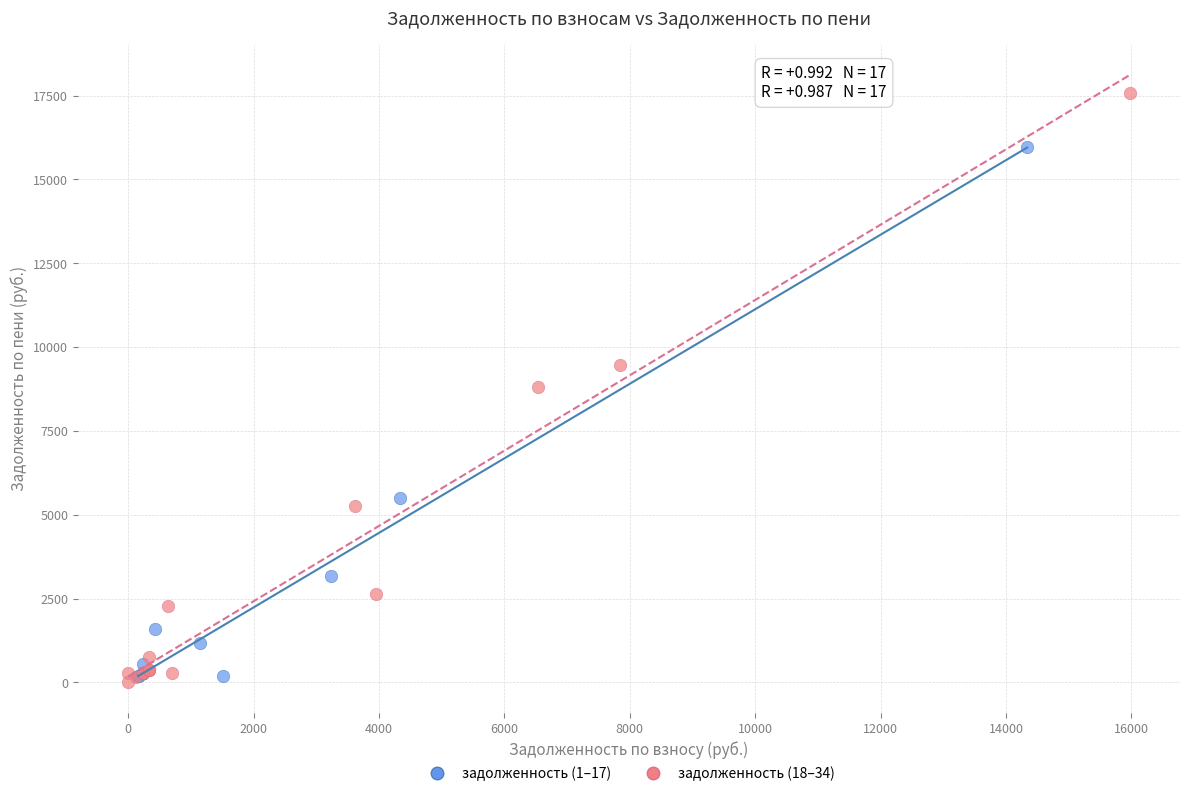

Which series reaches the maximum Y coordinate?

задолженность (18–34)